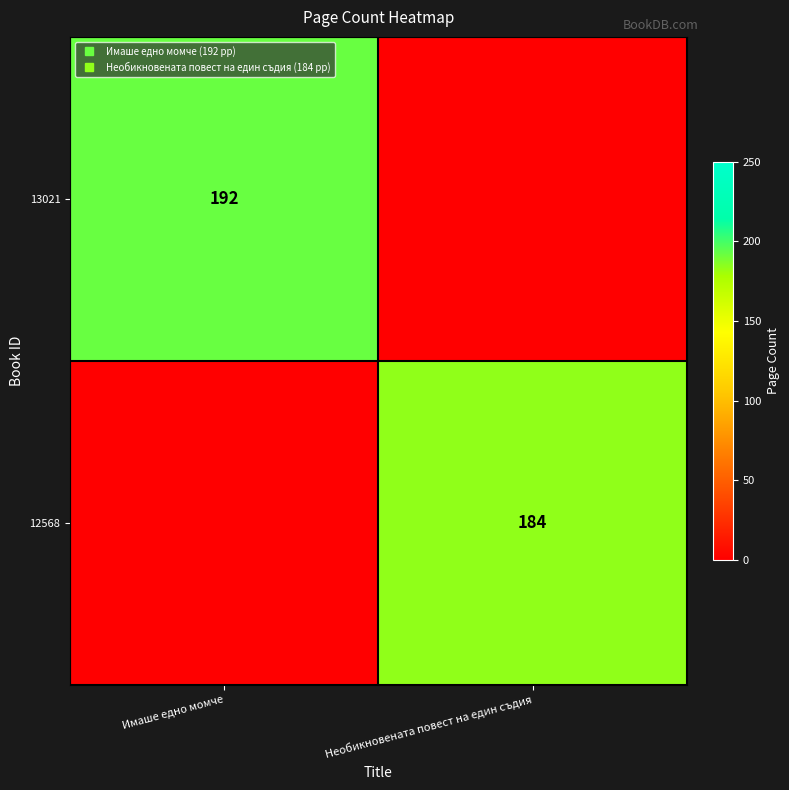

Between Необикновената повест на един съдия and Имаше едно момче, which is larger?

Имаше едно момче